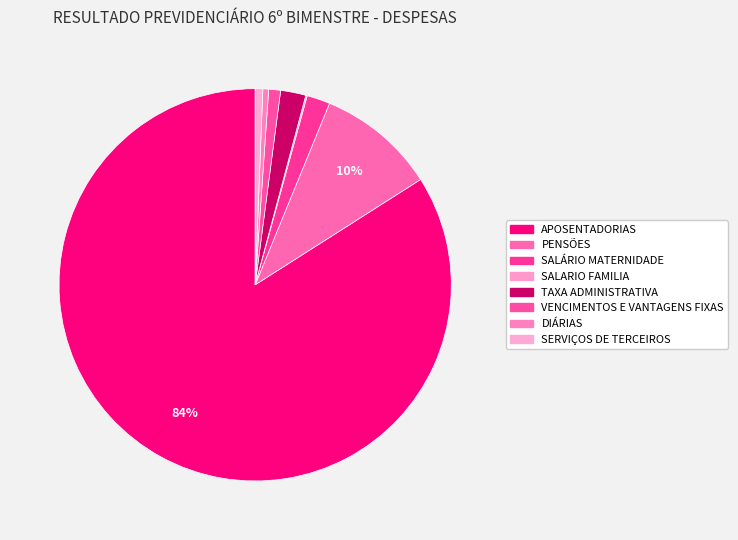

Does APOSENTADORIAS represent more than half of the total?

Yes